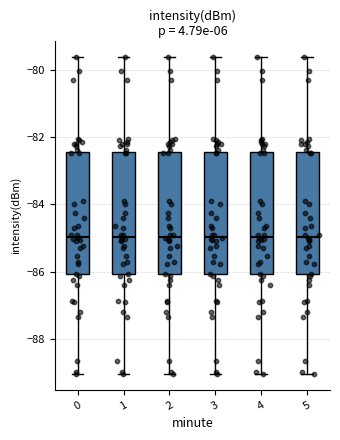

Where does the median line of the box at x = 4 sit on the y-axis? The values are not printed on the chart, so give them approximately, as read against the axis.

-85.0